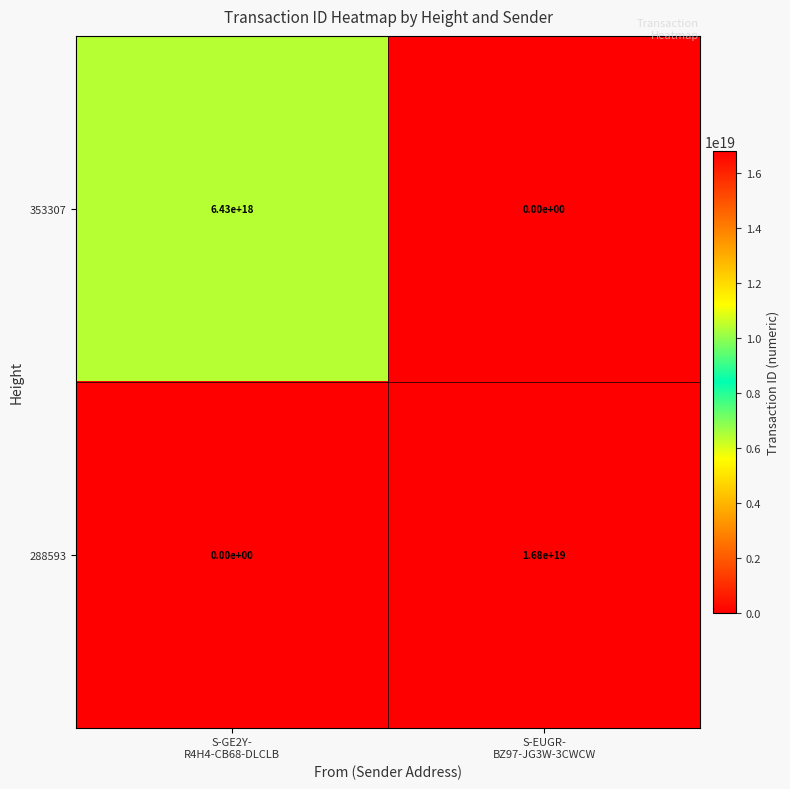

Which series has the widest spread of values?

288593